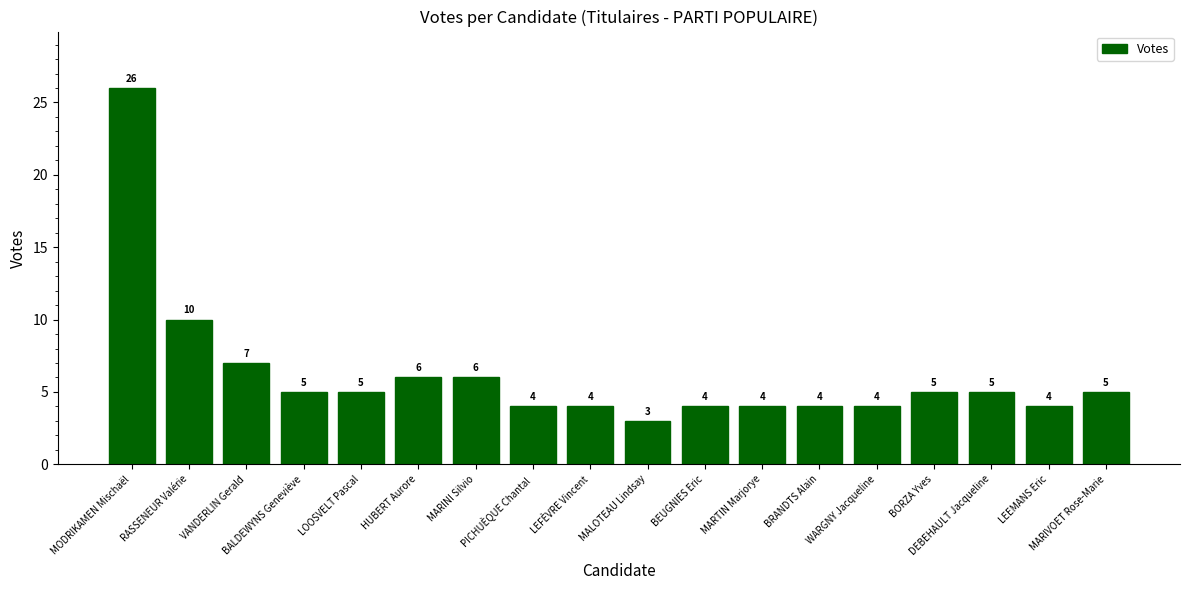

The value at WARGNY Jacqueline is 7. True or false?

False